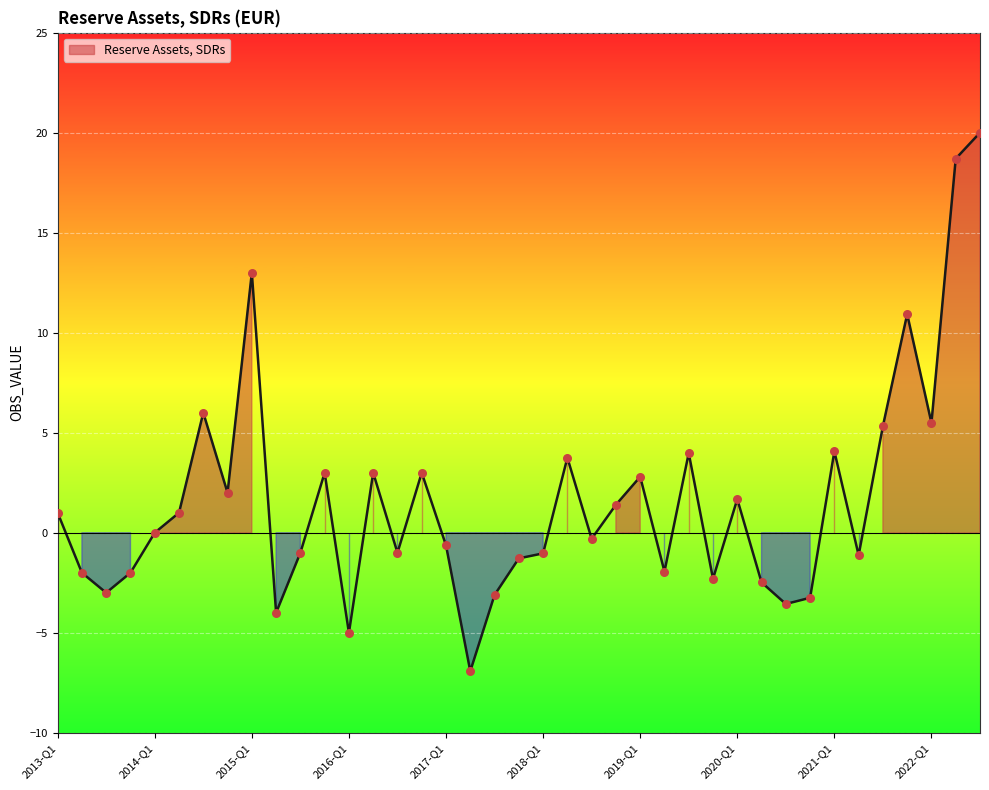

What is the change in value from 2016-Q4 to 2022-Q2?

+15.7